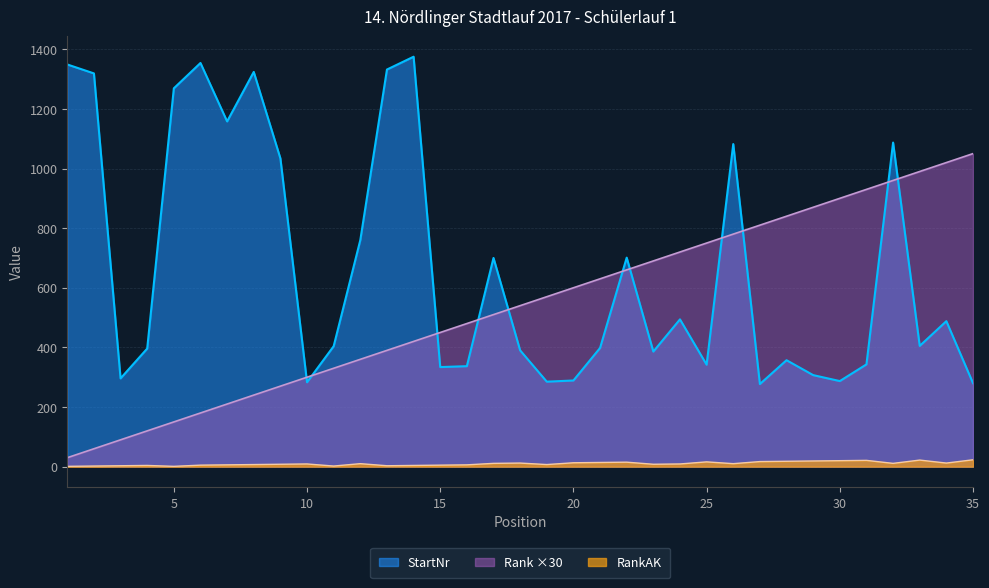

What is the value of the Rank point at the 14th from the left?

420